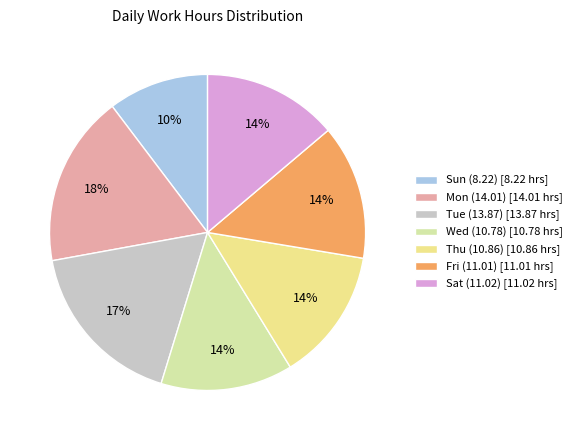

The Sat (11.02) slice represents 14% of the pie. True or false?

True